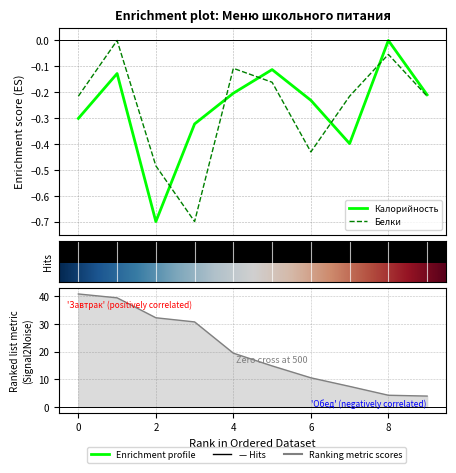

At which category does Белки reach its first local valley?

яйцо вареное